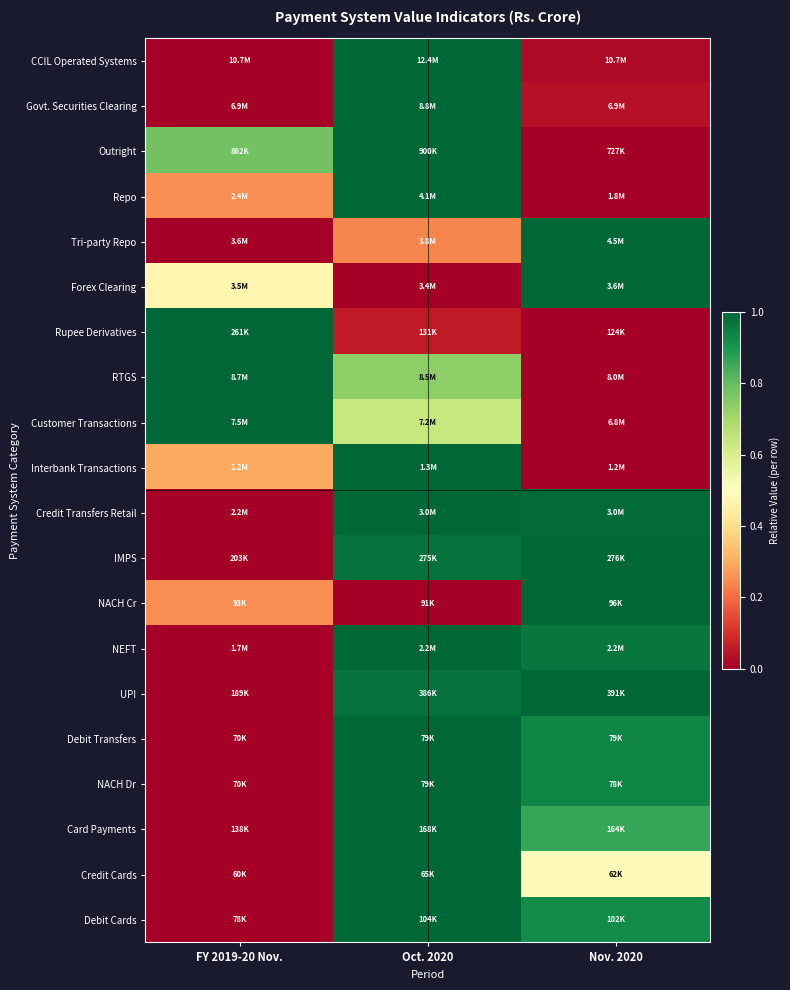

At Nov. 2020, list the series in order from largest to smallest.

Tri-party Repo, Forex Clearing, IMPS, NACH Cr, UPI, Credit Transfers Retail, NEFT, Debit Transfers, NACH Dr, Debit Cards, Card Payments, Credit Cards, Govt. Securities Clearing, CCIL Operated Systems, Outright, Repo, Rupee Derivatives, RTGS, Customer Transactions, Interbank Transactions